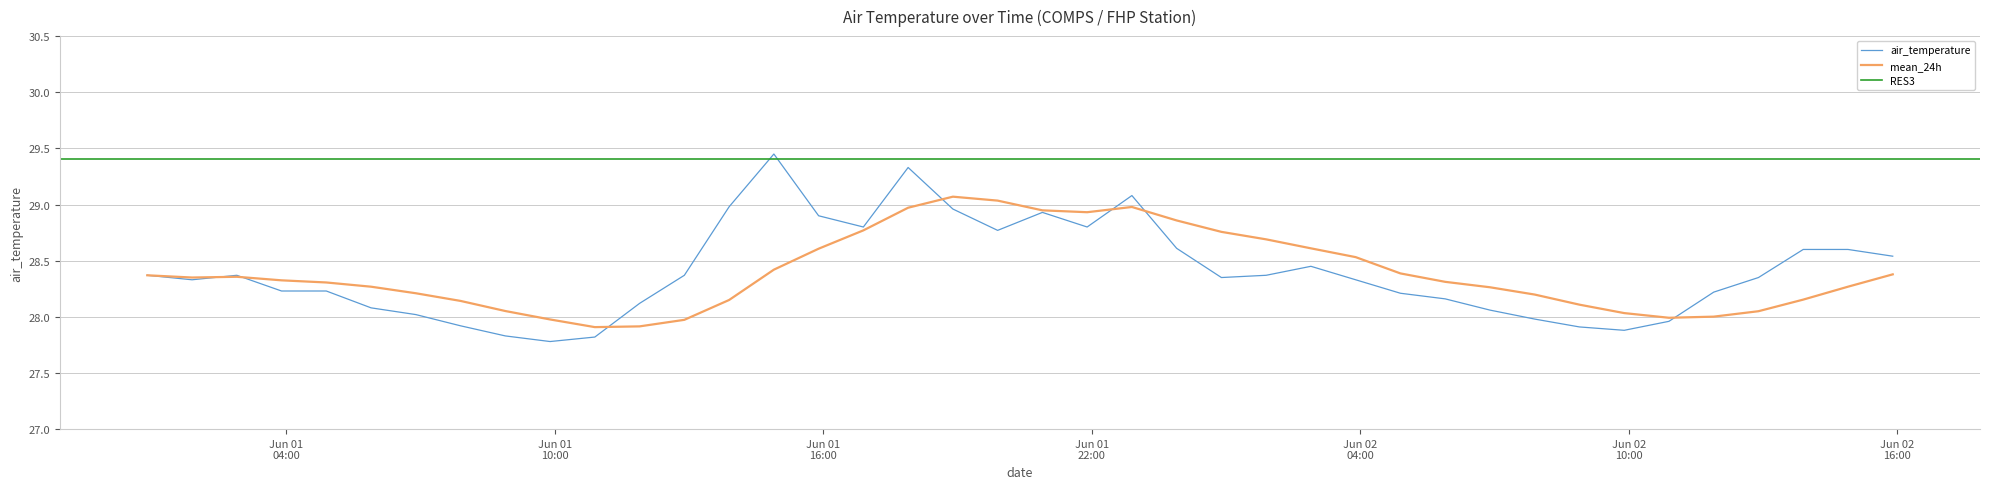

Between 2019-06-01T22:54:00 and 2019-06-01T07:54:00, which is larger?

2019-06-01T22:54:00